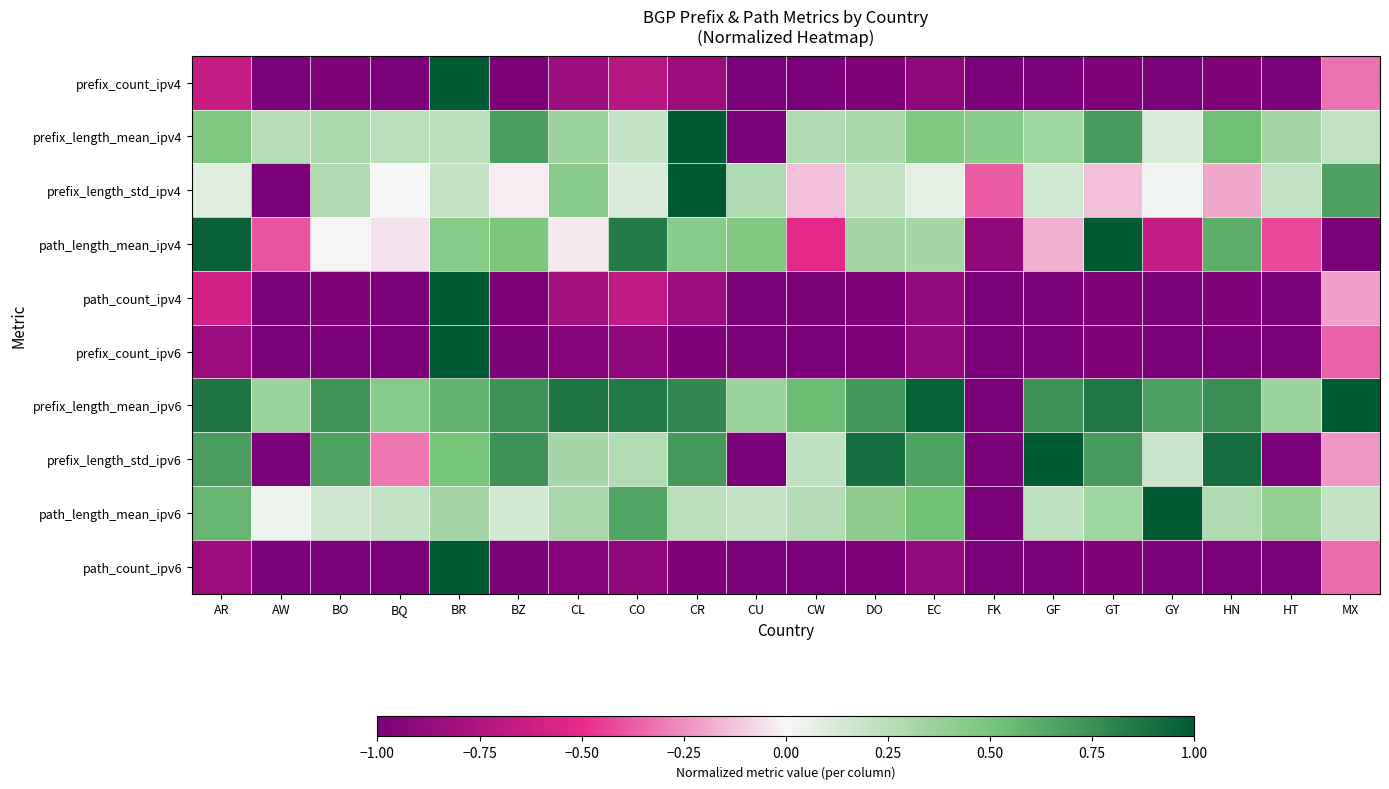

At how many categories does at least one series exceed 0?

20